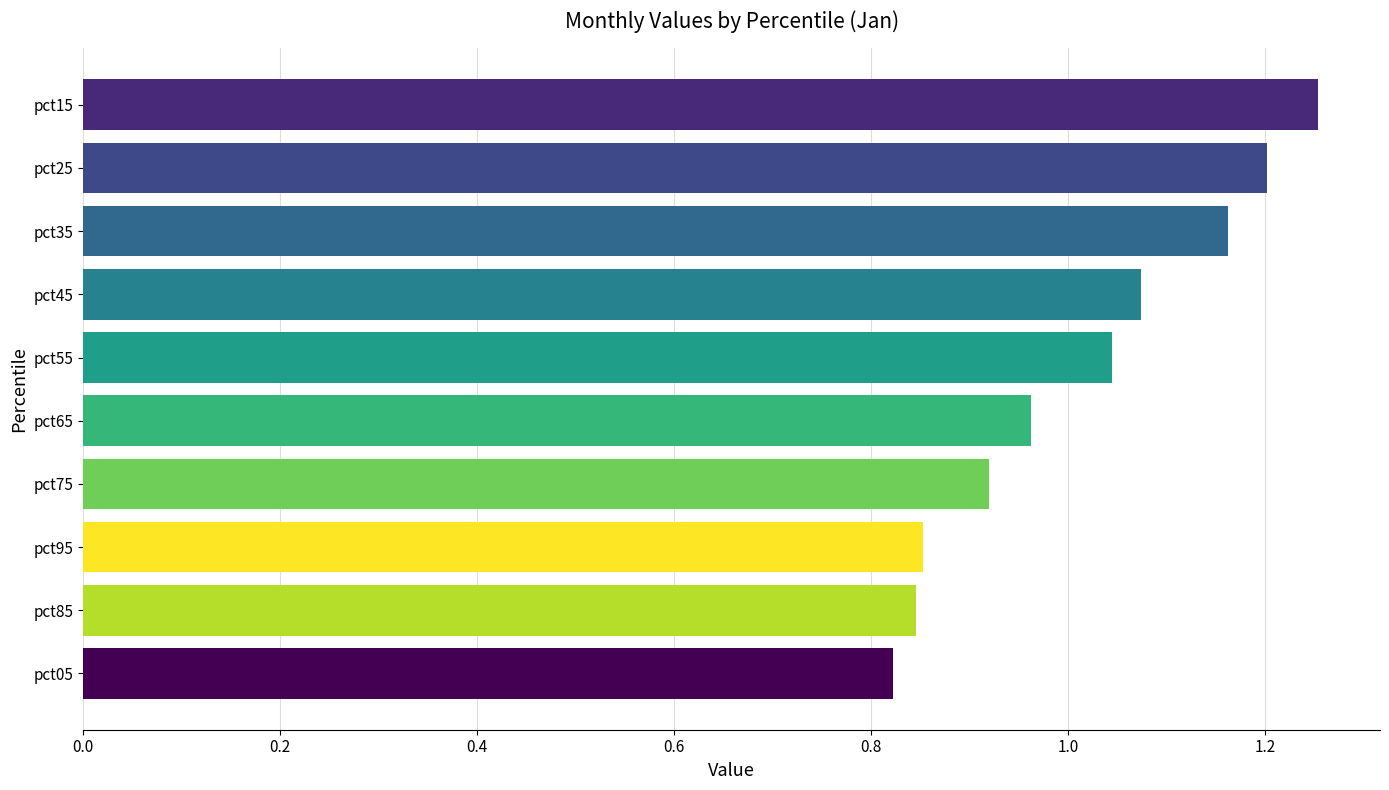

How many bars are there in total?

10